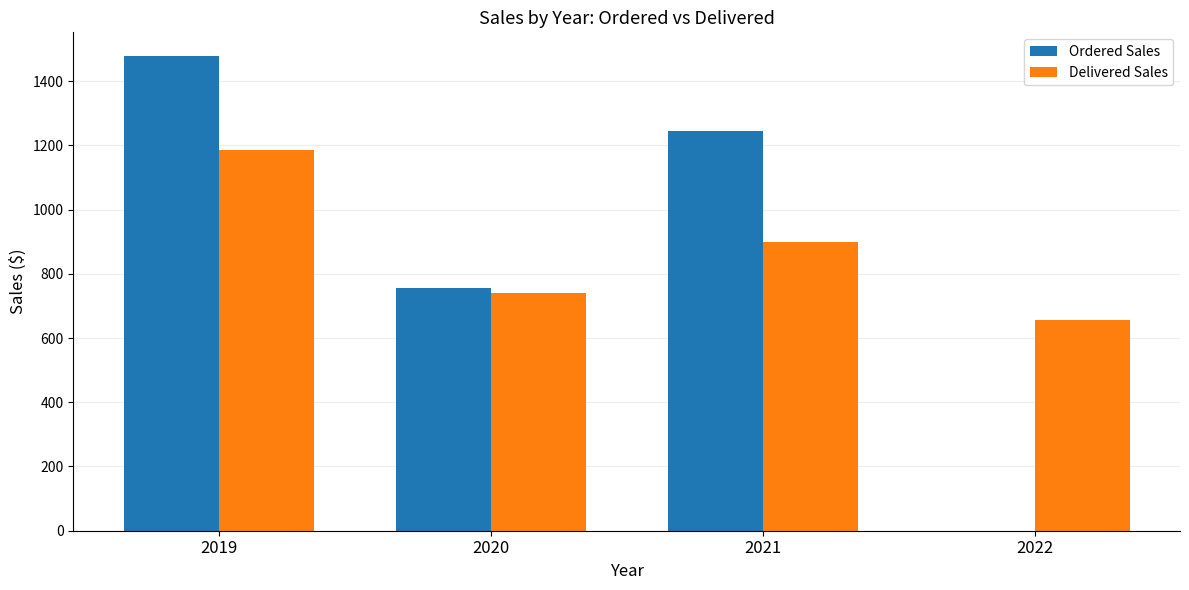

The Delivered Sales series shows 898.6 at 2021. True or false?

True